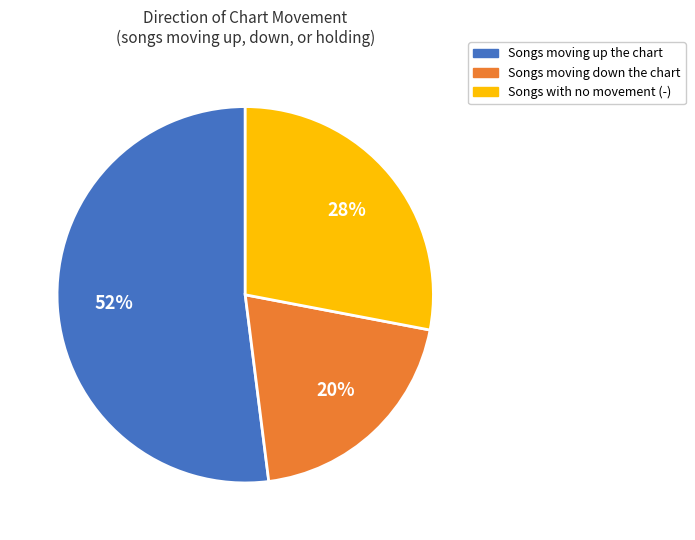

To the nearest percent, what is the difference between the largest and smallest slice percentages?

32%